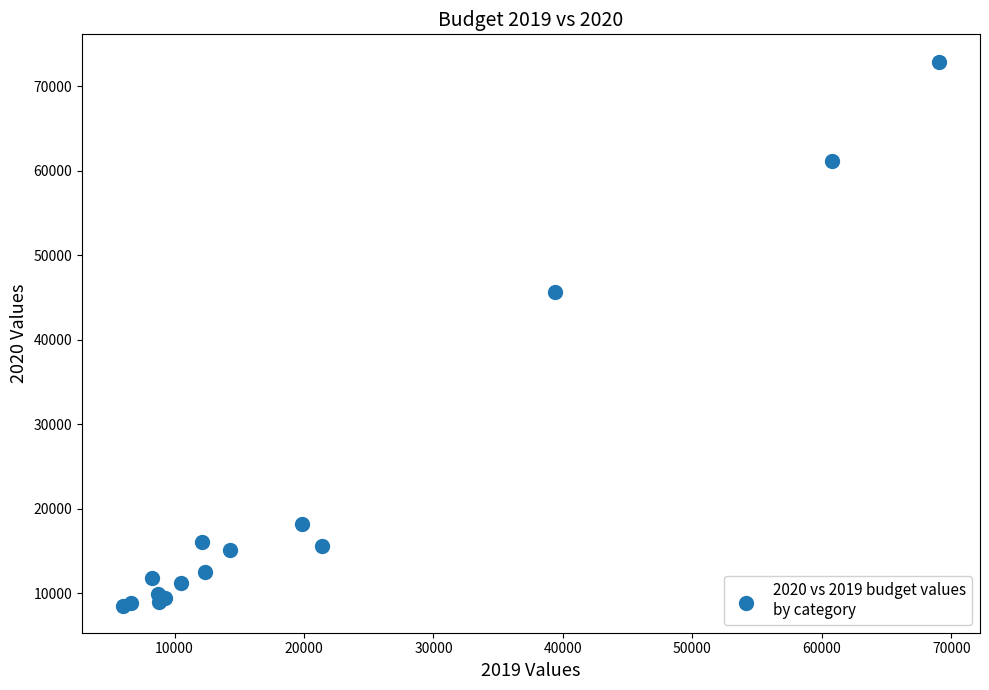

What Y value in the scatter plot is closest to 40715?

45588.0